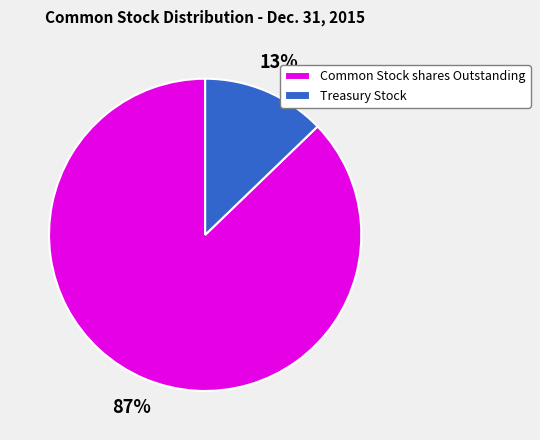

Which slice represents more than half of the pie?

Common Stock shares Outstanding